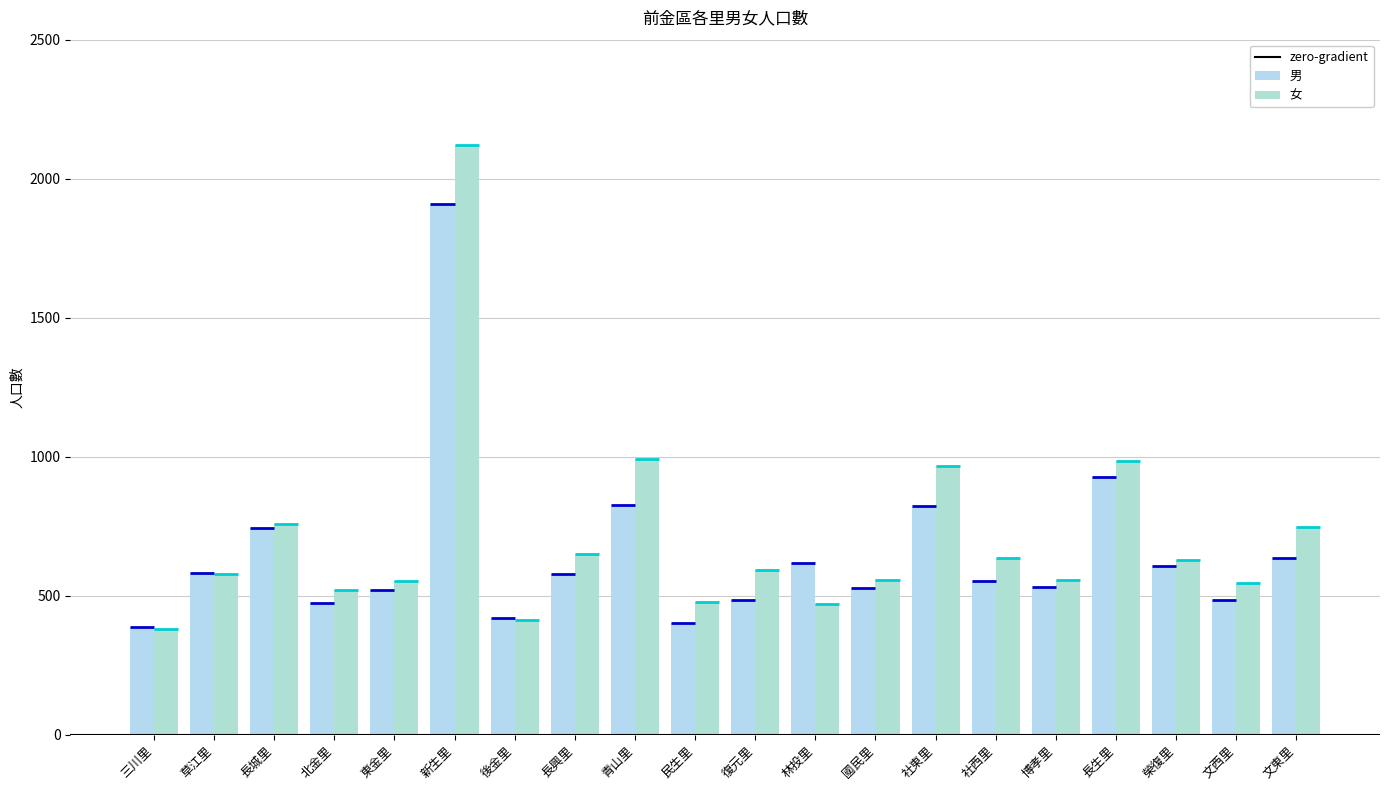

What is the difference between the second highest and minimum values in the 女 series?

611